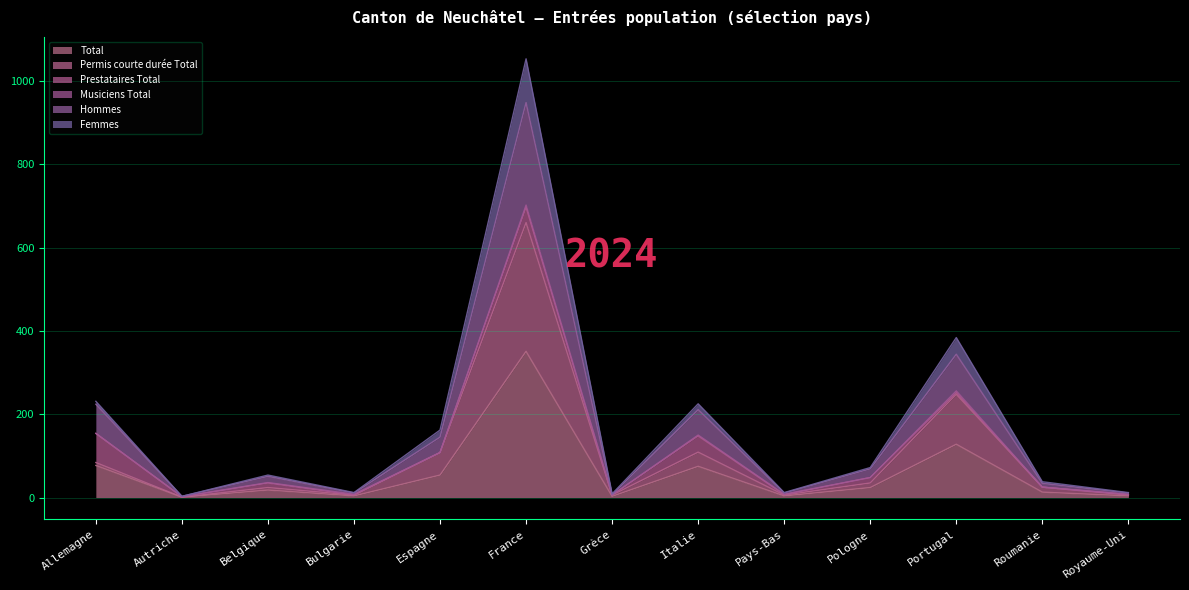

The Femmes series shows 4 at Bulgarie. True or false?

False